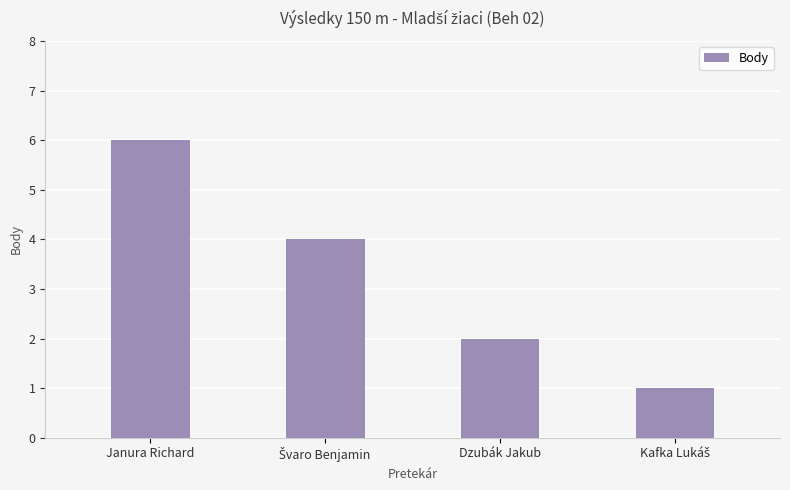

True or false: the data shows 6 at Janura Richard.

True